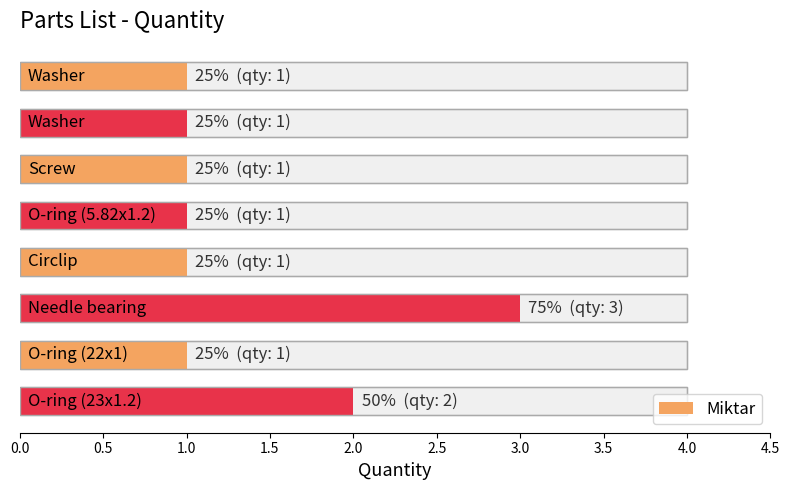

Does the chart contain stacked bars?

No